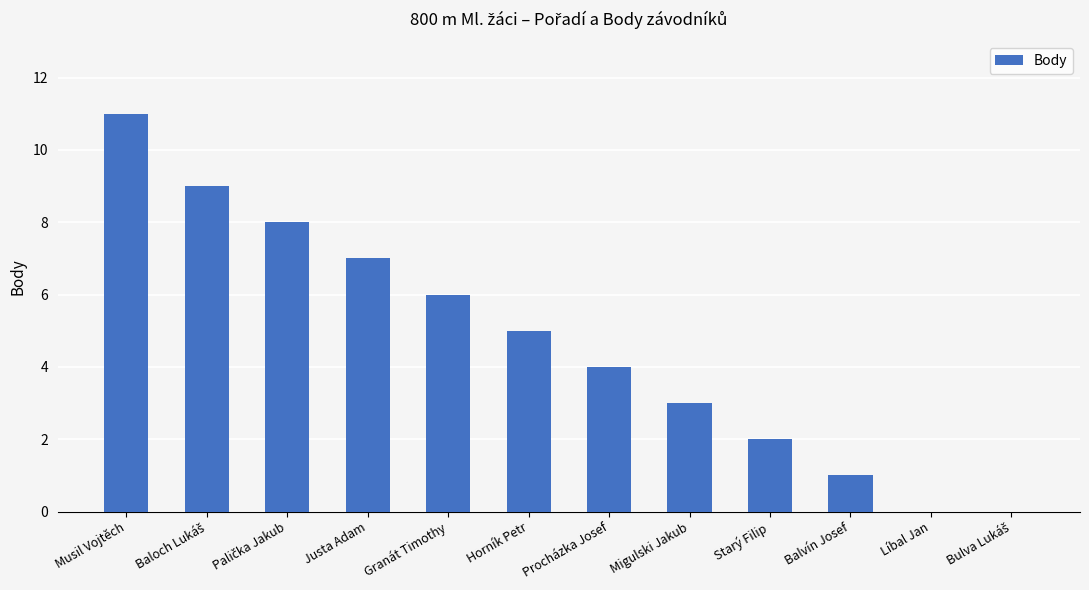

What is the ratio of the value at Starý Filip to the value at Musil Vojtěch?

0.2